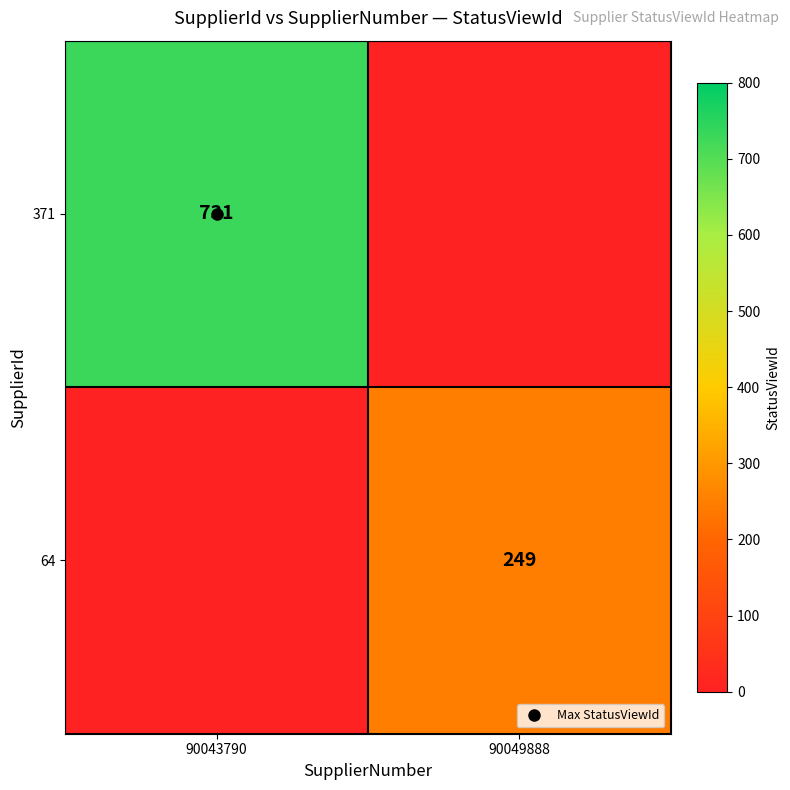

What is the total value across all series at 90049888?

249